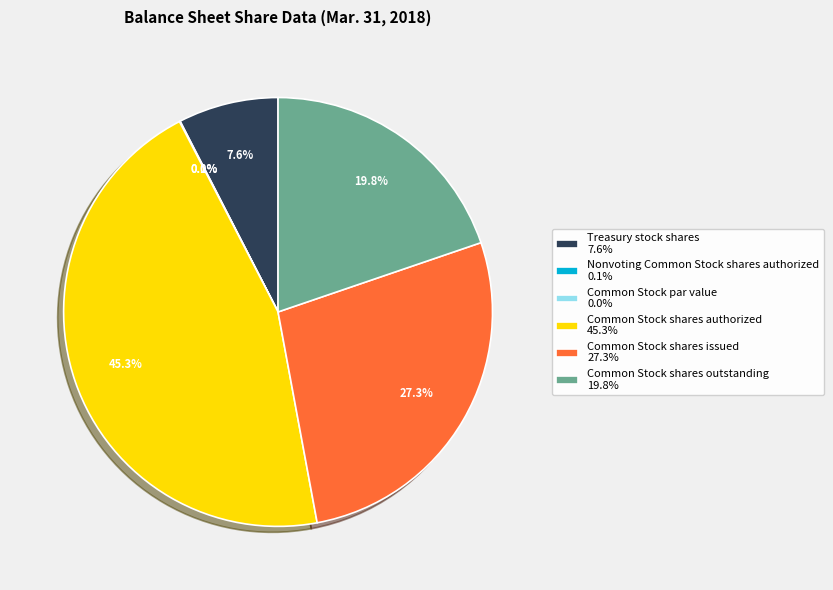

Which slice is the largest?

Common Stock shares authorized